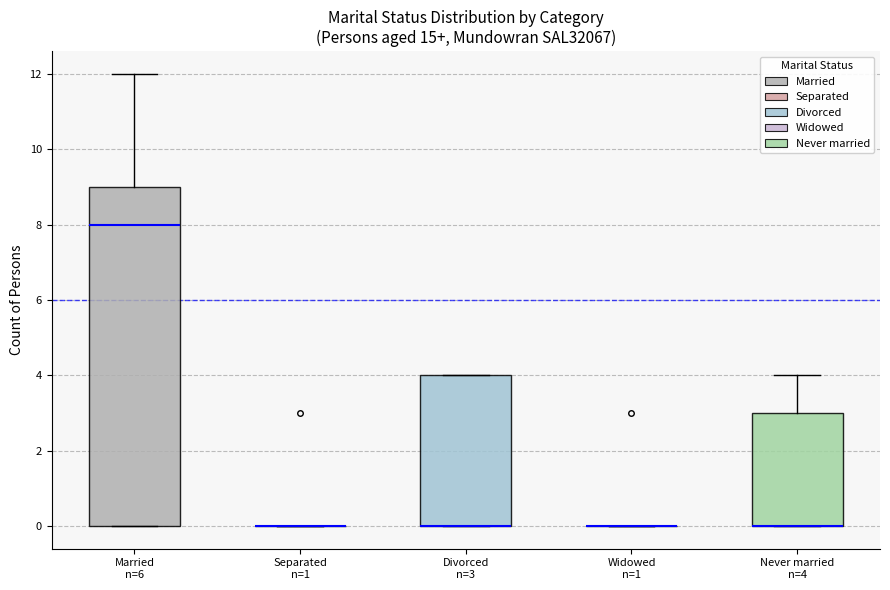

Reading left to right, read every box against the y-axis: the position of its median line, the range the box covers, and the ends of its whiskers. The values are not printed on the chart, so give them approximately, as read against the axis.

Married n=6: median 8, box 0 to 9, whiskers 0 to 12
Separated n=1: box collapsed to a line at 0, whiskers 0 to 0
Divorced n=3: median 0 (drawn on the box's lower edge), box 0 to 4, whiskers 0 to 4
Widowed n=1: box collapsed to a line at 0, whiskers 0 to 0
Never married n=4: median 0 (drawn on the box's lower edge), box 0 to 3, whiskers 0 to 4